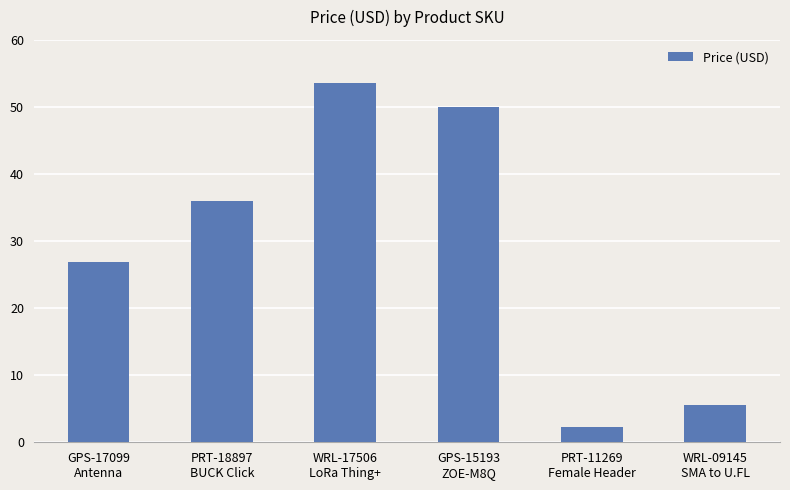

Does the chart contain stacked bars?

No